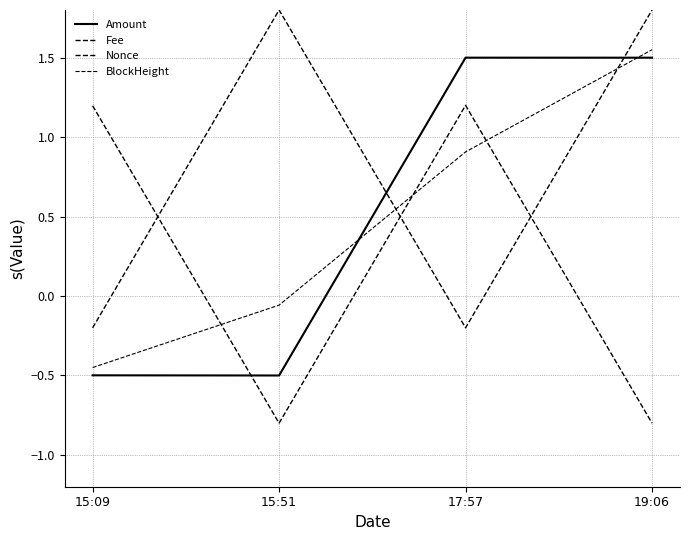

Which category has the highest value across all series?

15:51